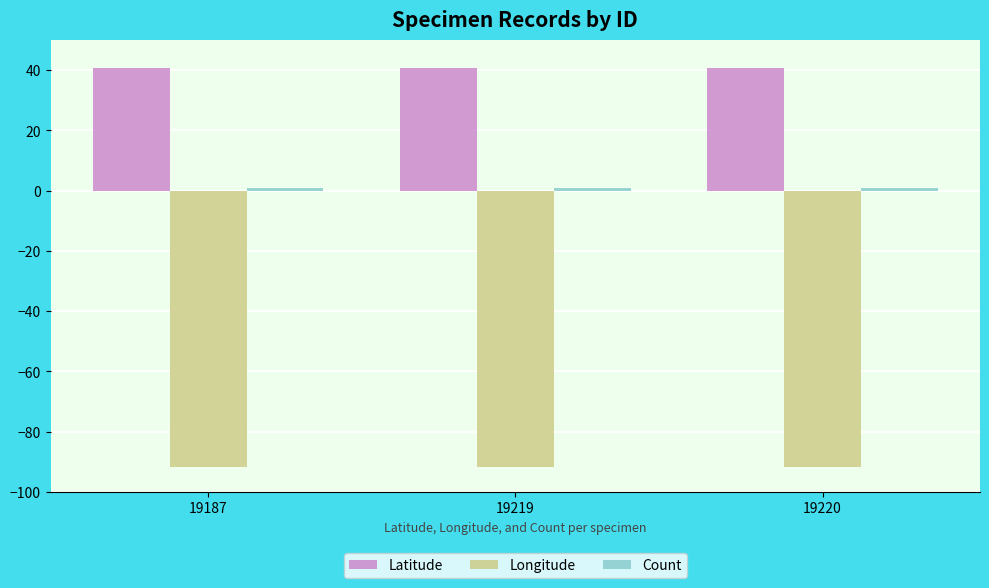

What is the greatest value displayed?

40.7